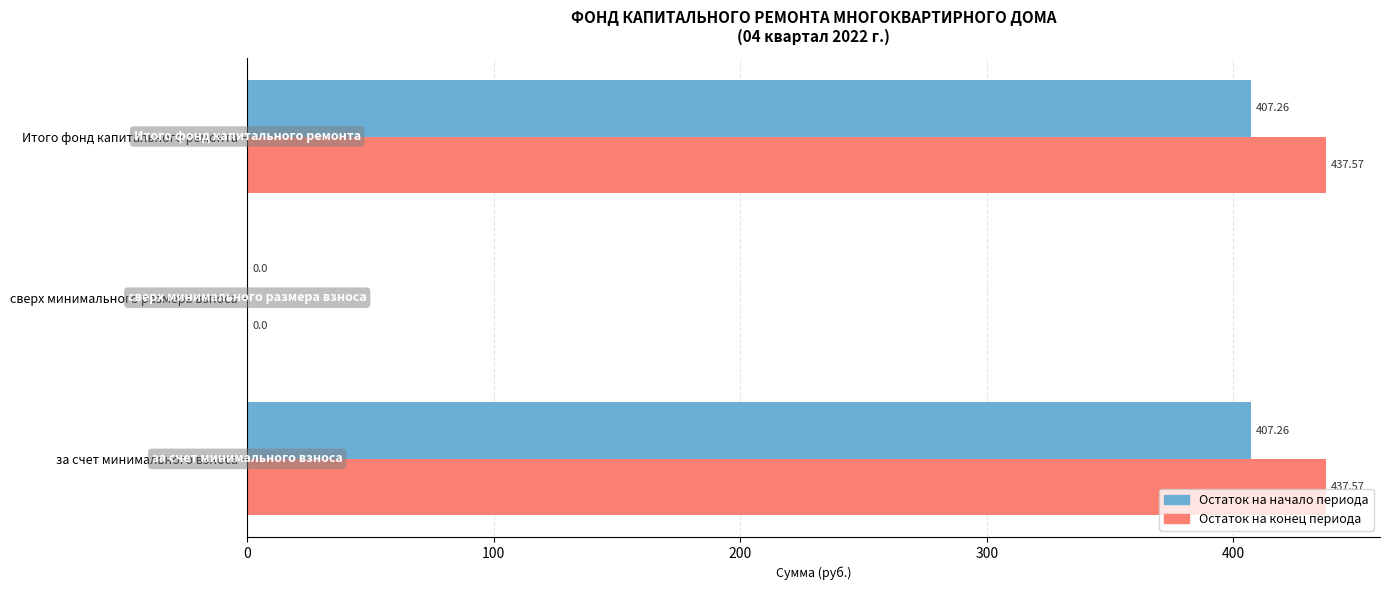

Between за счет минимального взноса and сверх минимального размера взноса, which series saw the biggest shift?

Остаток на конец периода